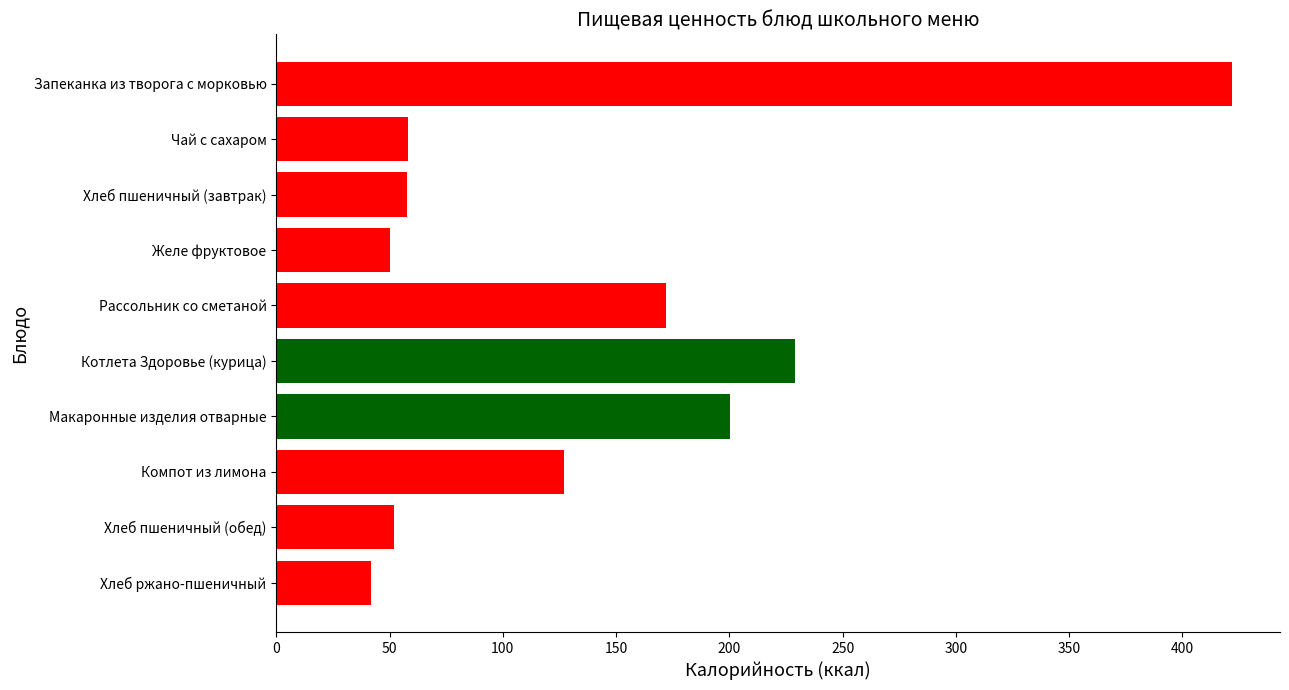

Which label corresponds to the largest value in the chart?

Запеканка из творога с морковью